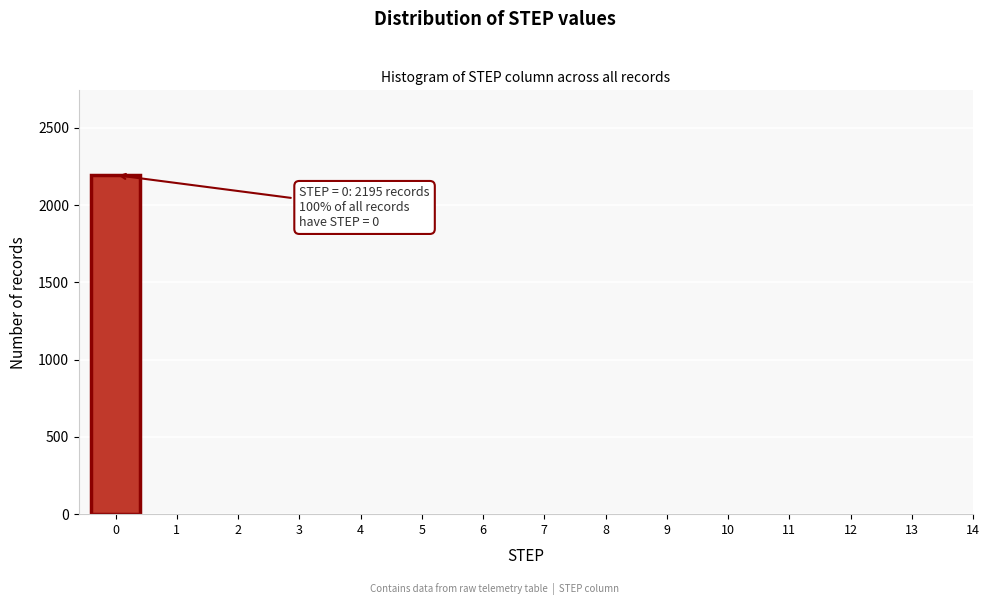

Reading right to left, transcribe all the data shown in this chart.

14=0	13=0	12=0	11=0	10=0	9=0	8=0	7=0	6=0	5=0	4=0	3=0	2=0	1=0	0=2195